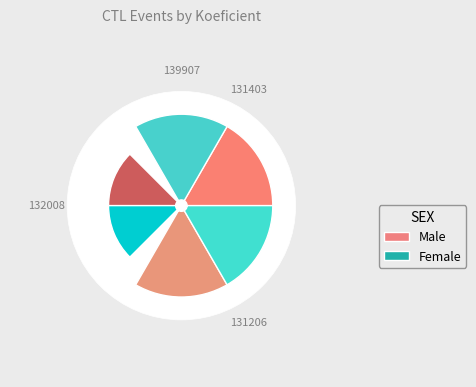

Between 139907 and 131206, which is larger?

131206